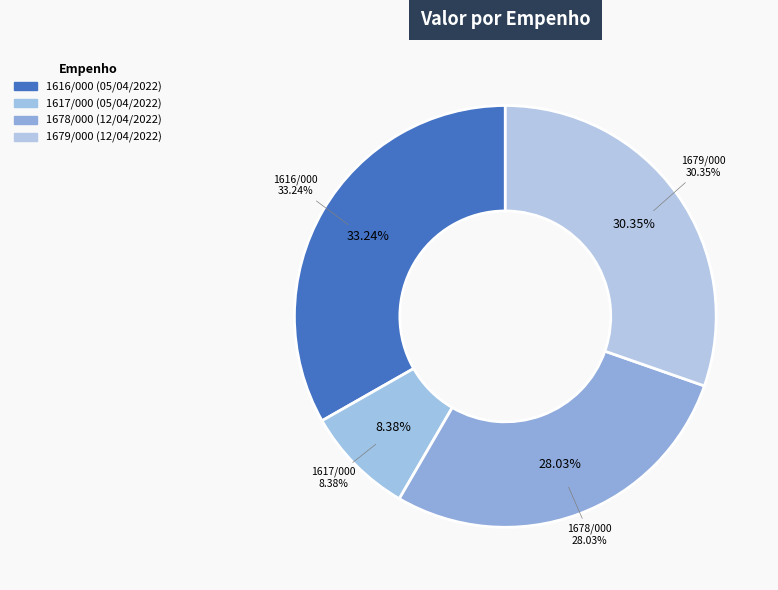

Combined, do 1679/000 (12/04/2022) and 1616/000 (05/04/2022) account for over 50%?

Yes